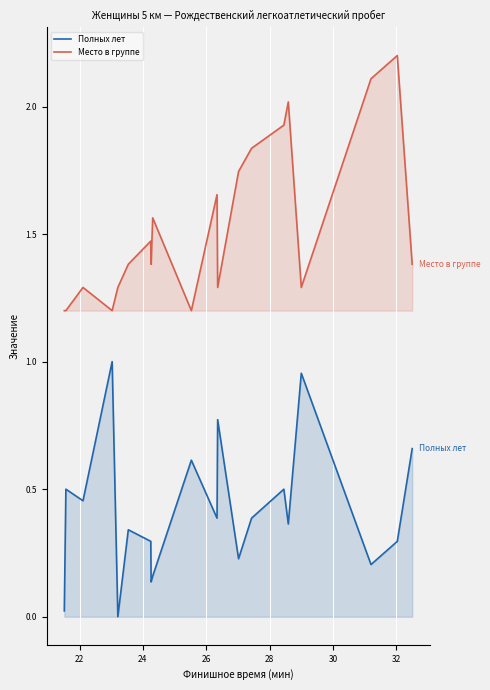

Which series has the largest total across all categories?

Место в группе